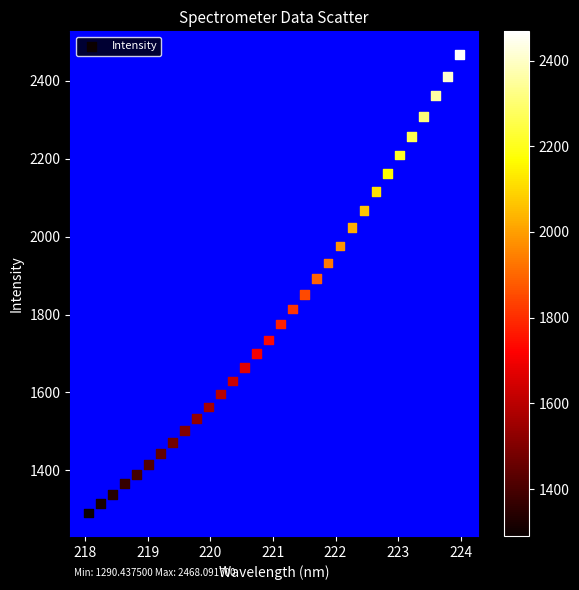

What is the range of X values (max minus min)?

5.9